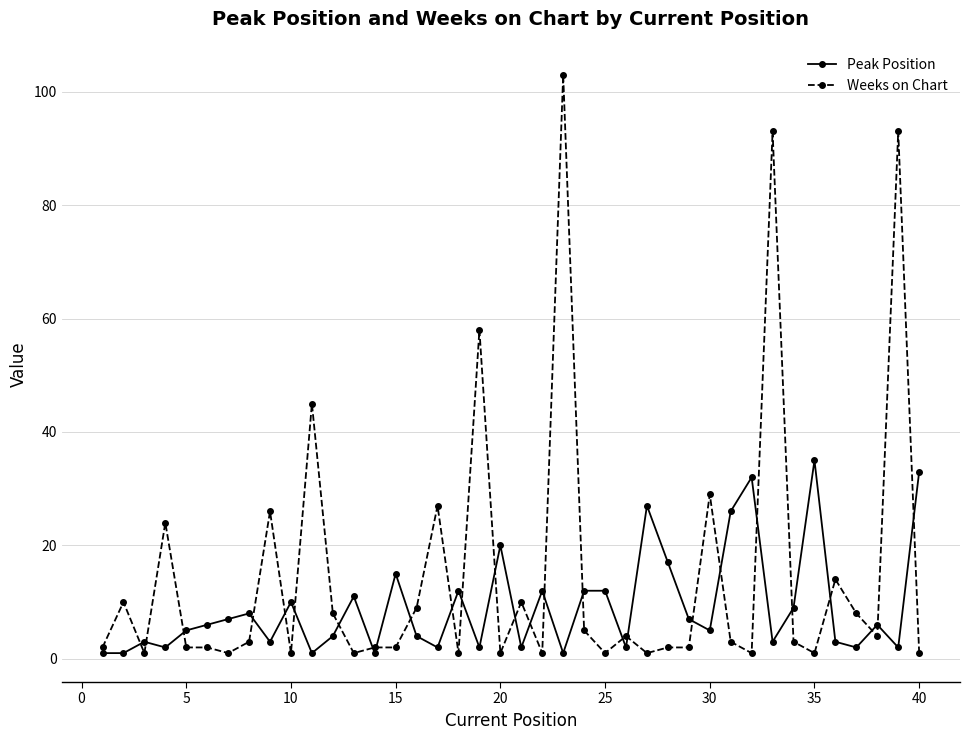

What is the sum of all Weeks on Chart values?

605